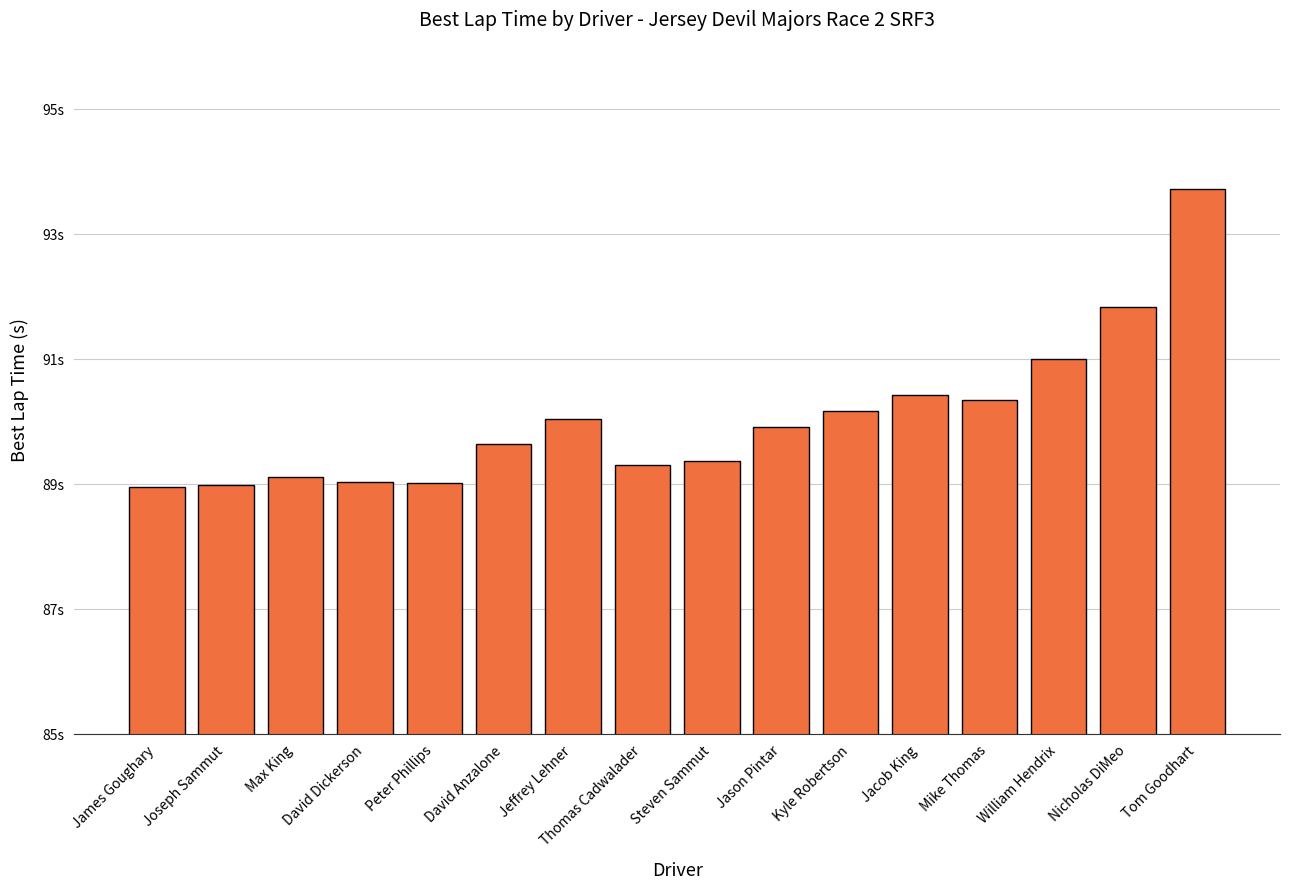

Which label corresponds to the smallest value in the chart?

James Goughary